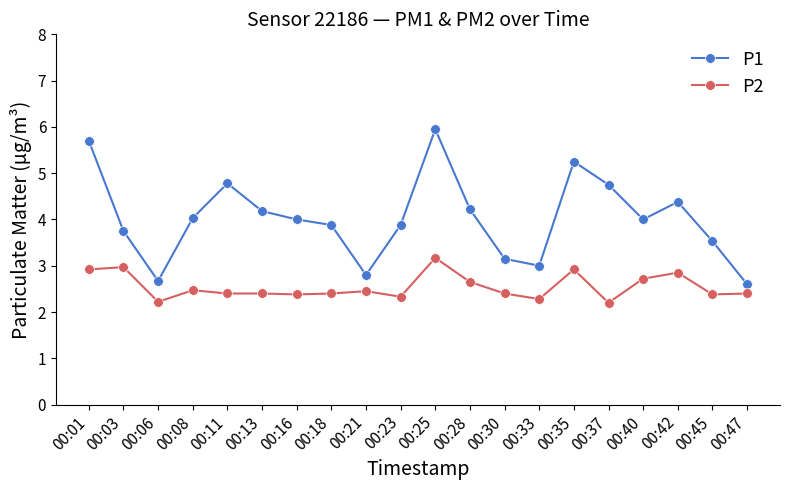

What is the total value across all series at 00:40?

6.7